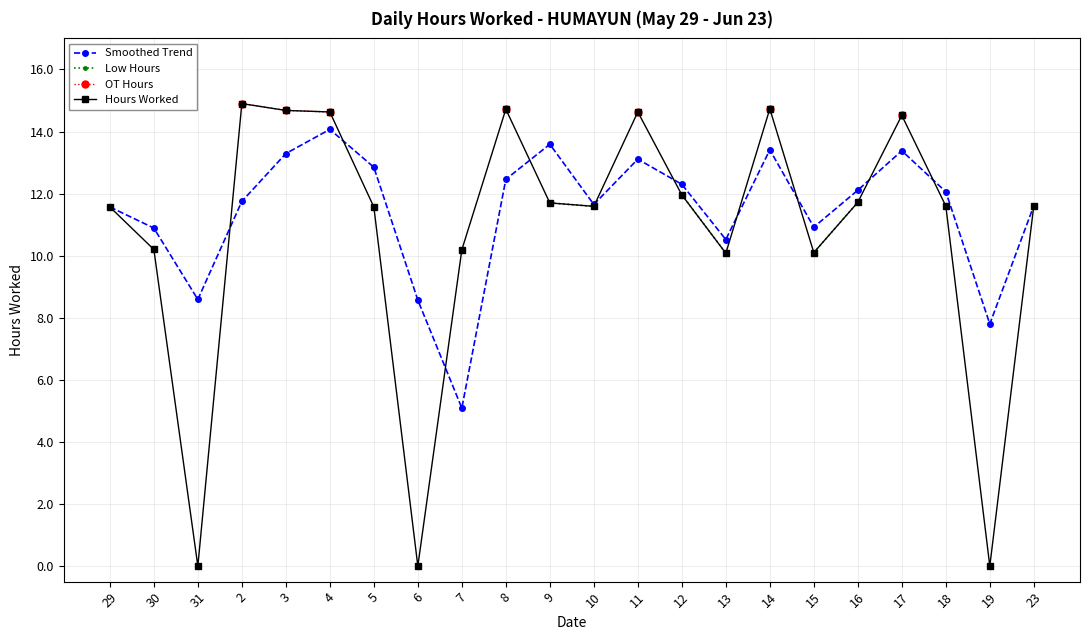

What is the difference between the maximum and minimum values in the Hours Worked series?

14.9